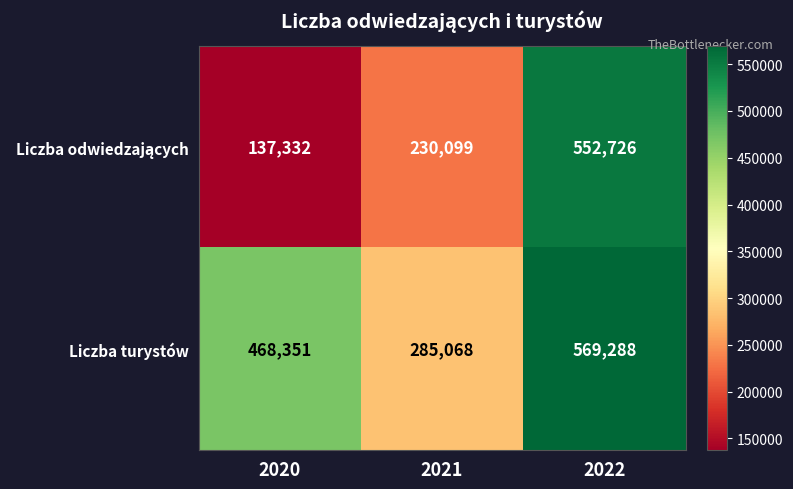

Where is Liczba turystów nearest to the value 427178?

2020